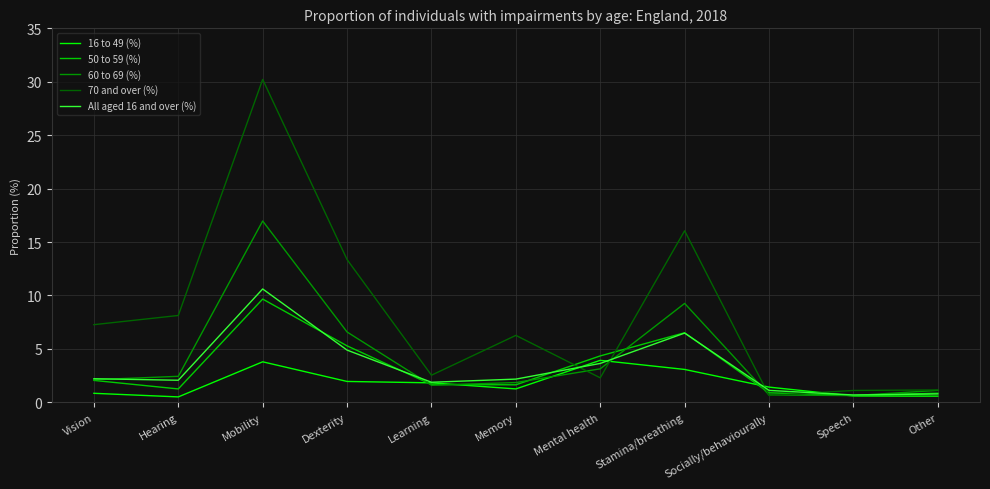

What is the spread (max minus min) of values at Mobility?

26.4